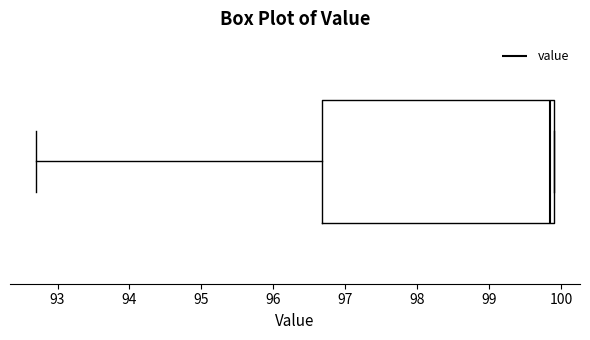

Where is the left edge of the box on the x-axis? The values are not printed on the chart, so give them approximately, as read against the axis.

96.7